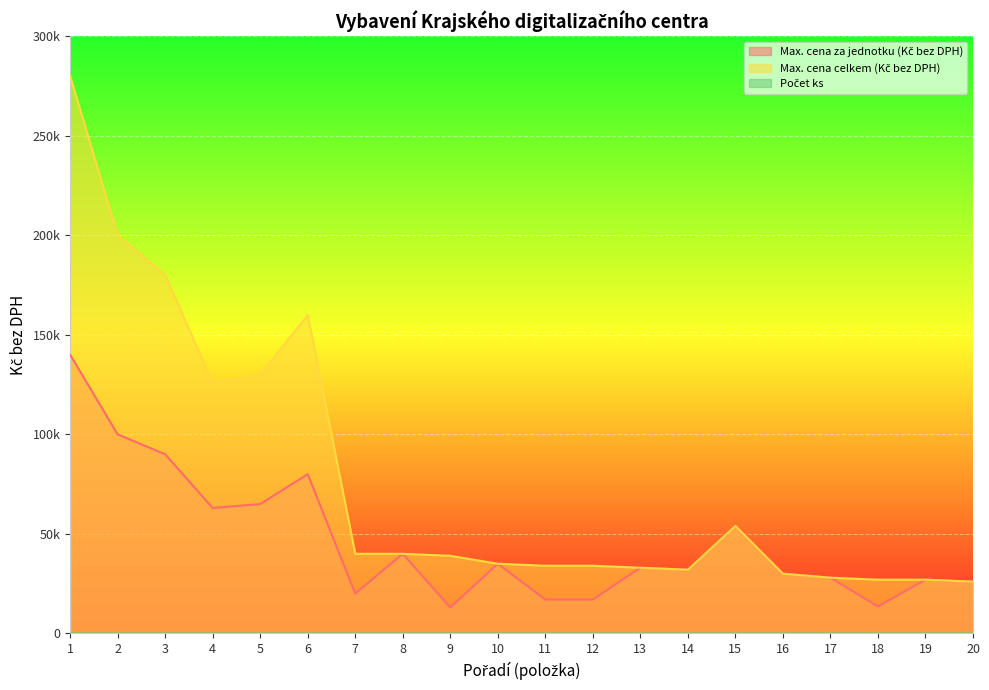

What is the average value of the Max. cena za jednotku (Kč bez DPH) series?

46175